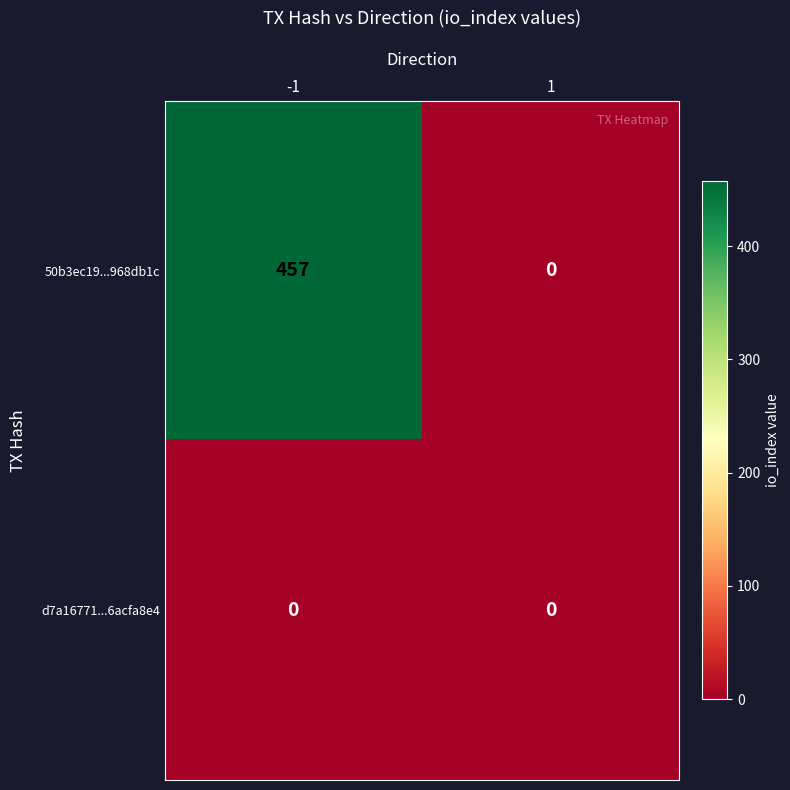

Reading right to left, extract all data points from this chart.

50b3ec19...968db1c: 0	457
d7a16771...6acfa8e4: 0	0